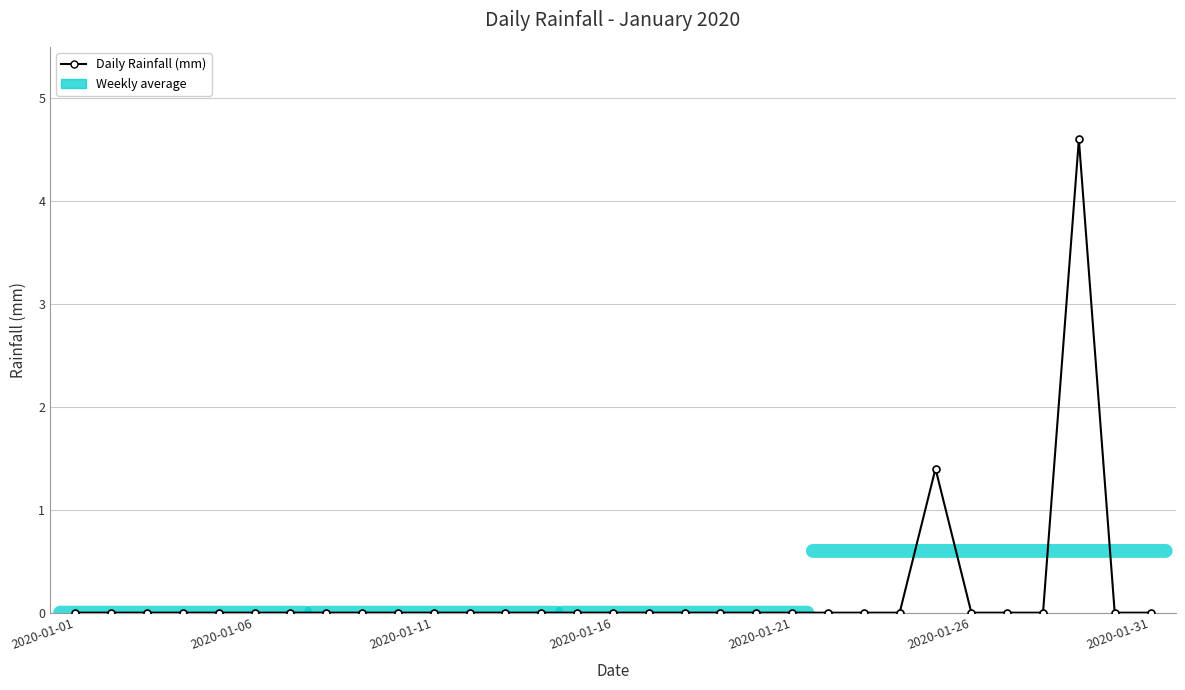

Reading left to right, what are all the values shown in this chart?

0.0	0.0	0.0	0.0	0.0	0.0	0.0	0.0	0.0	0.0	0.0	0.0	0.0	0.0	0.0	0.0	0.0	0.0	0.0	0.0	0.0	0.0	0.0	0.0	1.4	0.0	0.0	0.0	4.6	0.0	0.0